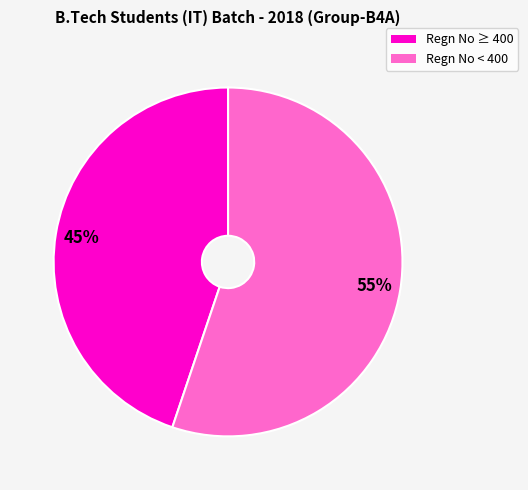

How many segments does this pie chart have?

2